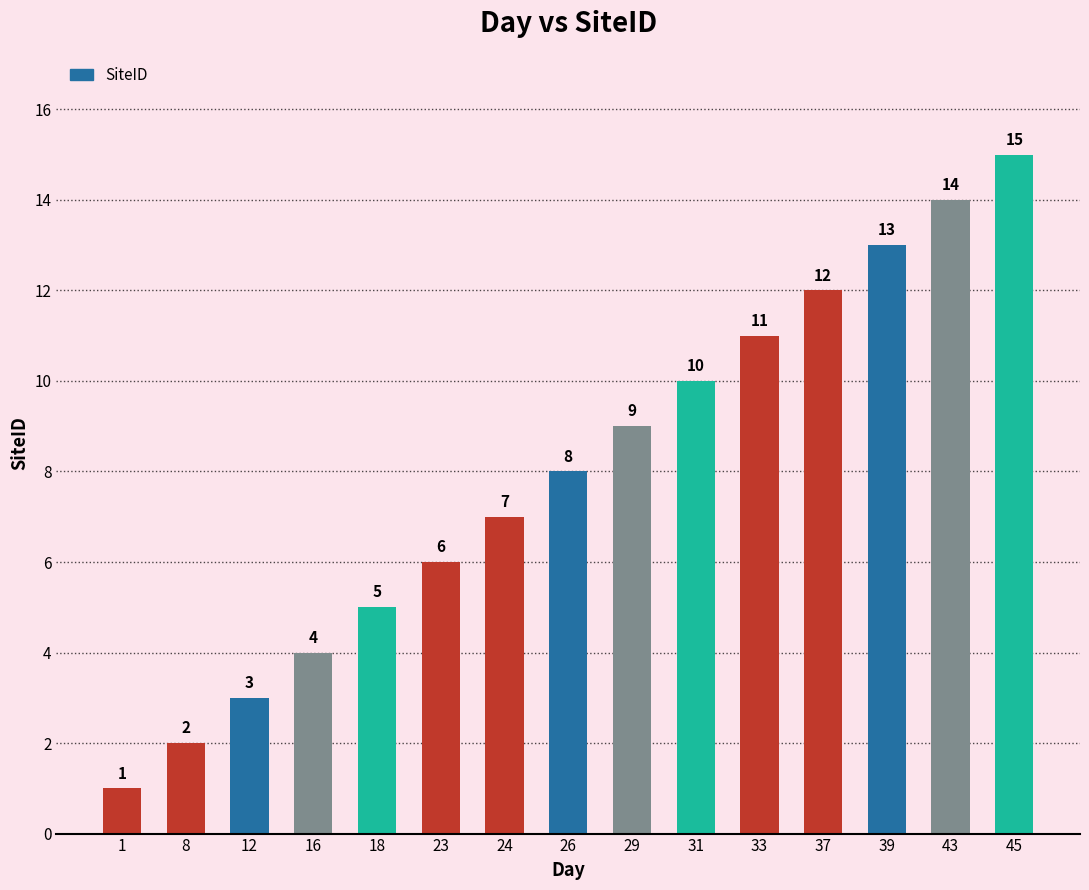

What is the difference between the second highest and minimum values?

13